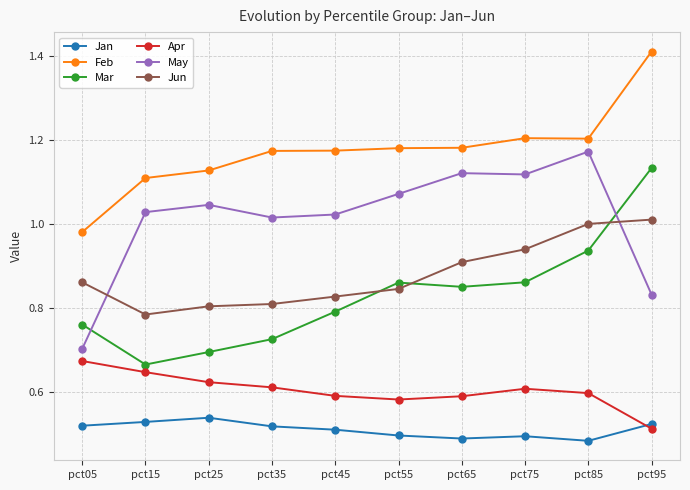

Where is the first local maximum for Jan?

pct25